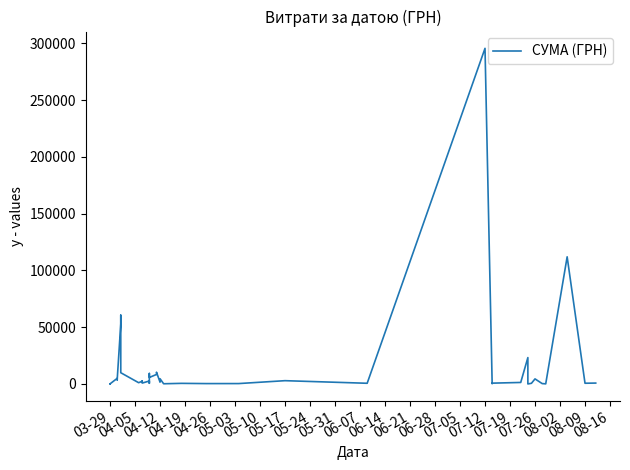

What is the average value?

15774.4